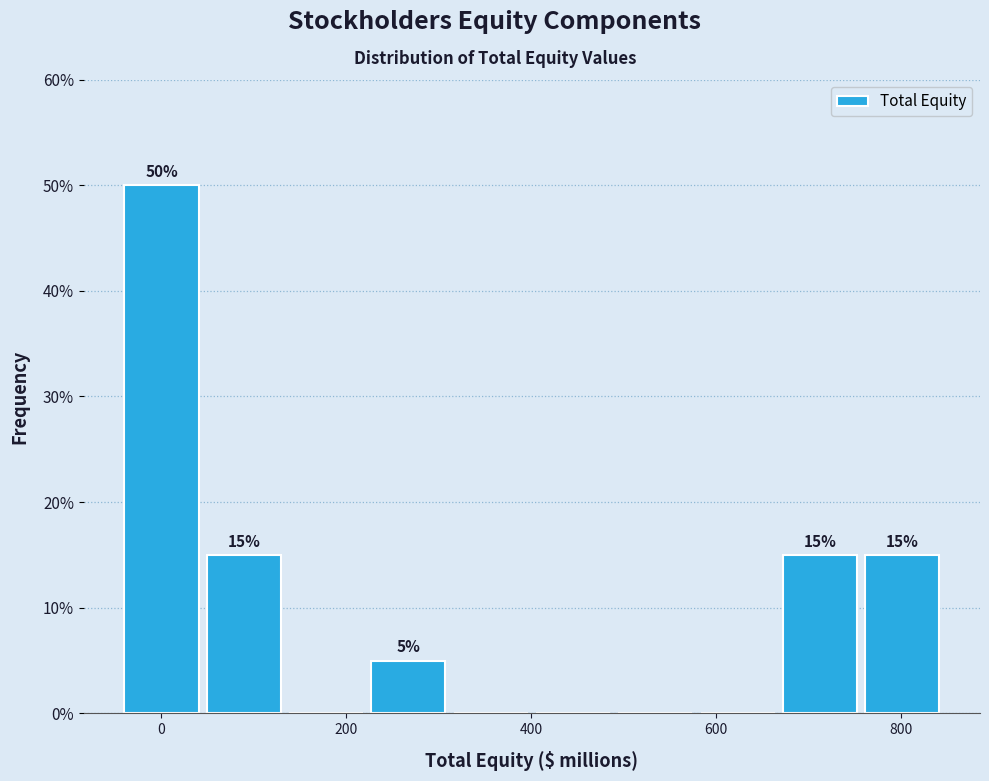

Which range on the x-axis has the tallest bar?

-40 to 40